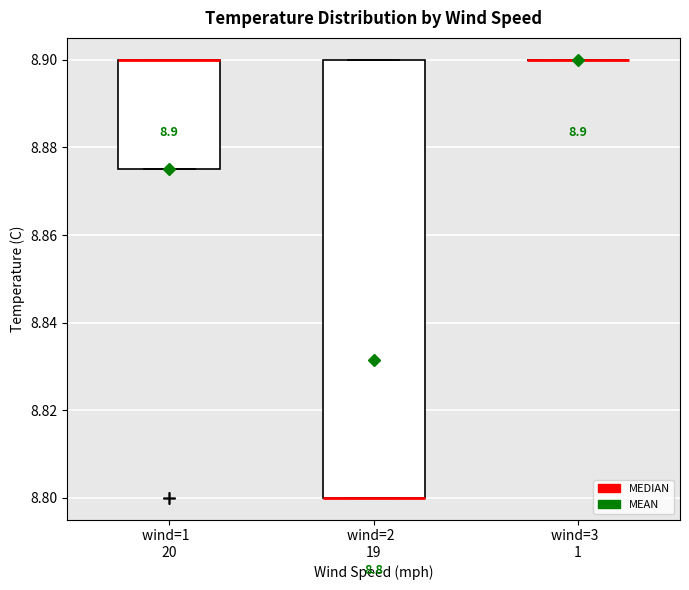

Which box is the tallest, from its lower edge to its upper edge?

wind=2 19